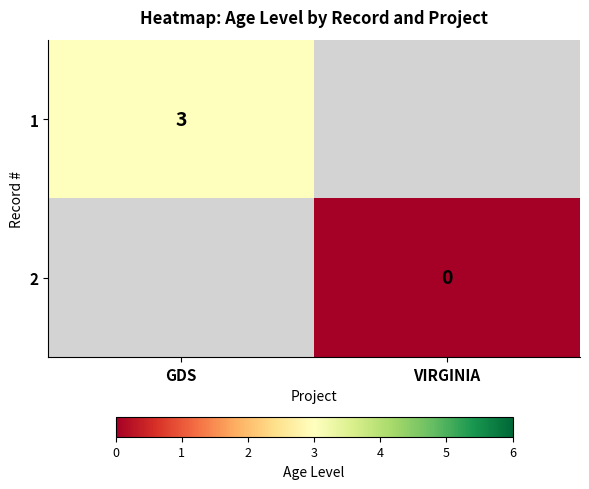

True or false: 1 has a value of 2 at GDS.

False